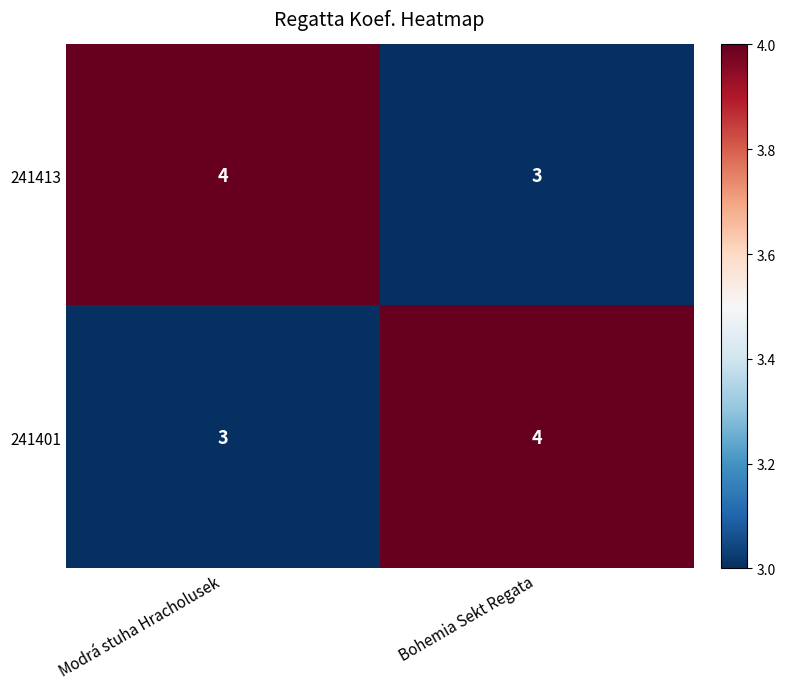

What is the total value across all series at Bohemia Sekt Regata?

7